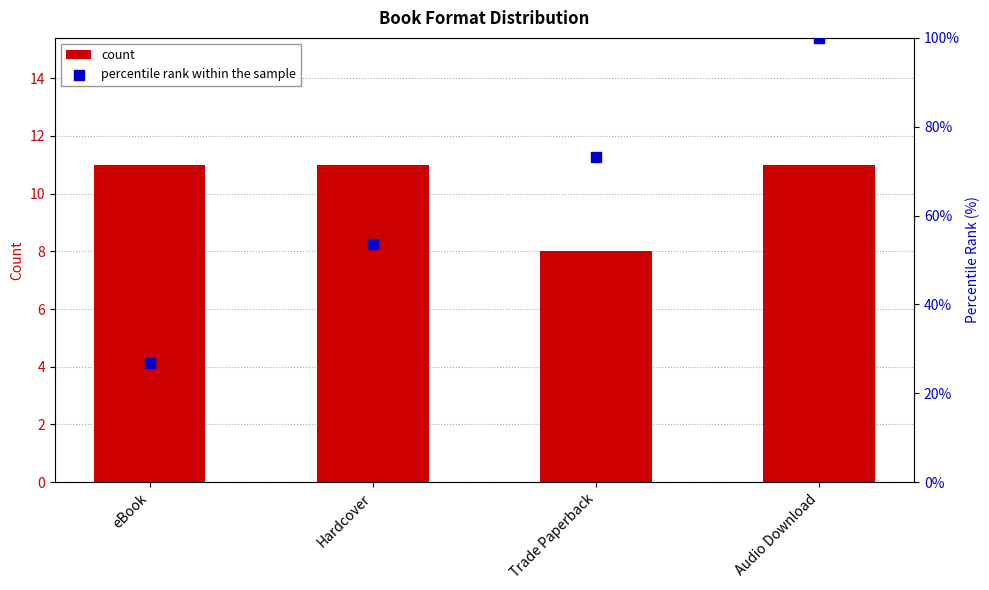

At which category is the sum across all series the highest?

Audio Download